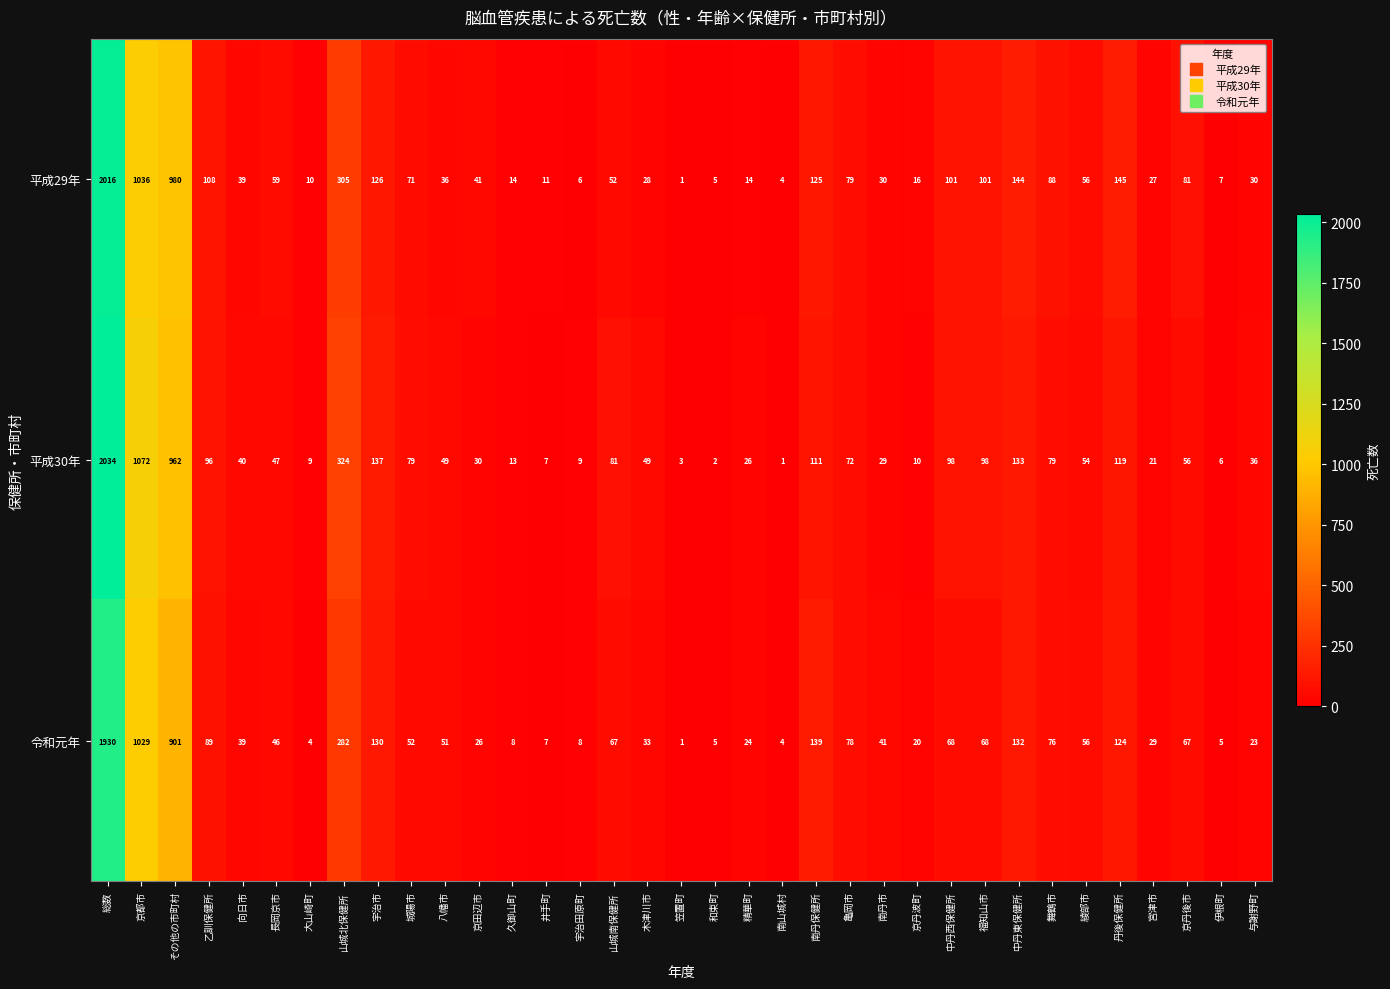

What is the highest value of the 令和元年 series?

1930